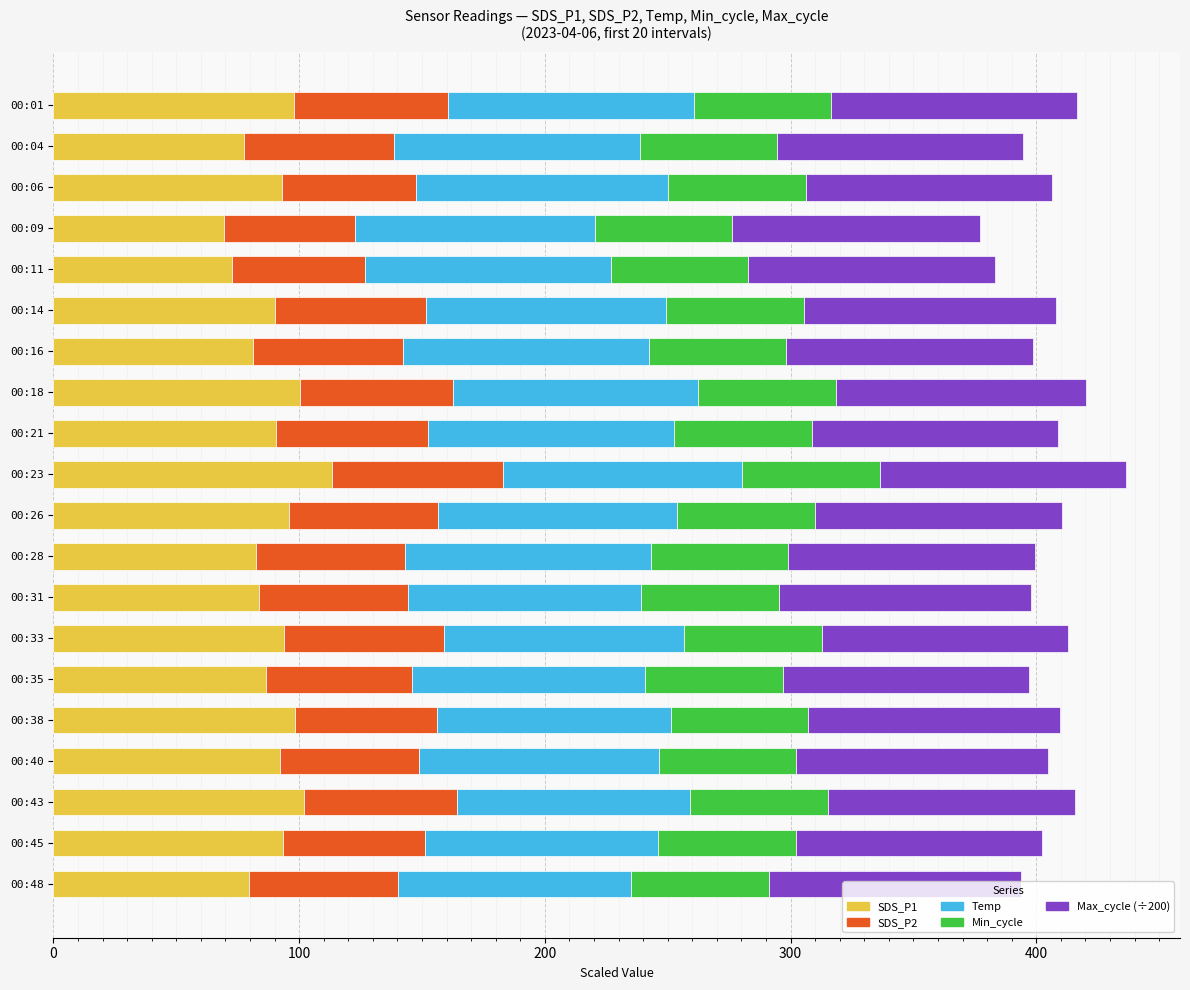

What is the total value across all series at 00:21?

408.7